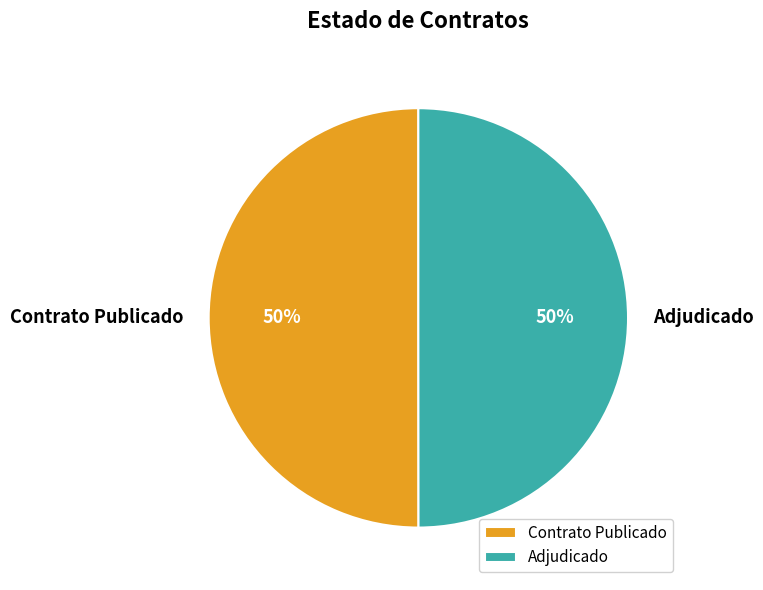

To the nearest percent, what is the combined percentage of Contrato Publicado and Adjudicado?

100%